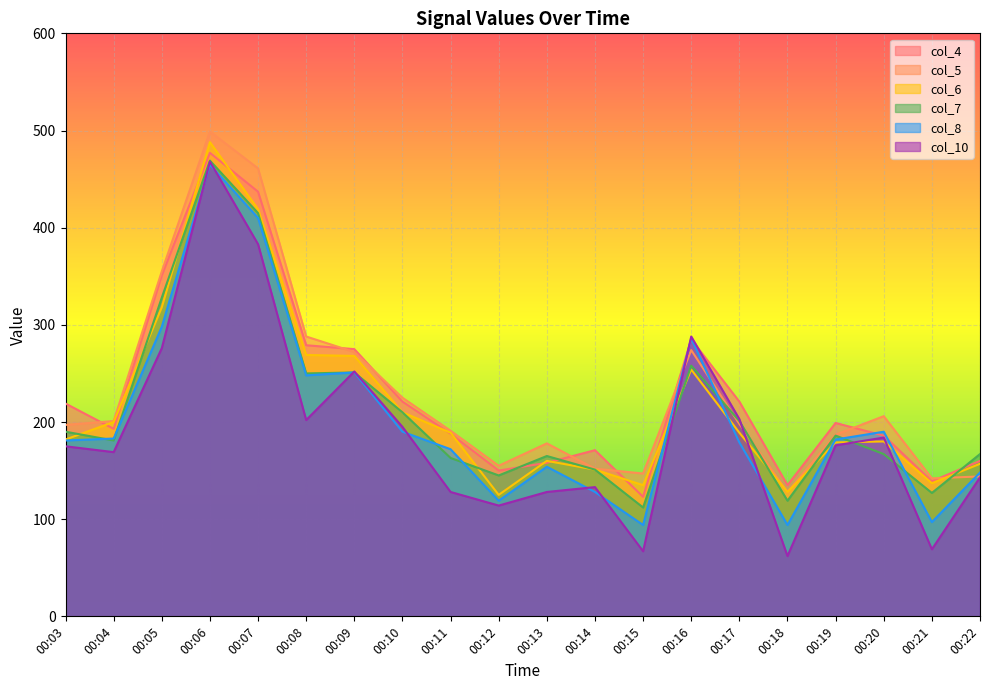

Reading left to right, transcribe all the data shown in this chart.

col_4: 00:03=219	00:04=193	00:05=351	00:06=477	00:07=437	00:08=279	00:09=275	00:10=221	00:11=188	00:12=150	00:13=158	00:14=171	00:15=123	00:16=285	00:17=221	00:18=135	00:19=199	00:20=186	00:21=139	00:22=160
col_5: 00:03=197	00:04=201	00:05=355	00:06=499	00:07=461	00:08=288	00:09=272	00:10=225	00:11=191	00:12=155	00:13=178	00:14=152	00:15=147	00:16=274	00:17=198	00:18=128	00:19=187	00:20=206	00:21=142	00:22=144
col_6: 00:03=182	00:04=200	00:05=318	00:06=488	00:07=419	00:08=269	00:09=268	00:10=210	00:11=189	00:12=125	00:13=160	00:14=151	00:15=135	00:16=254	00:17=189	00:18=128	00:19=179	00:20=180	00:21=137	00:22=157
col_7: 00:03=190	00:04=181	00:05=328	00:06=469	00:07=415	00:08=250	00:09=251	00:10=210	00:11=163	00:12=145	00:13=165	00:14=151	00:15=112	00:16=258	00:17=201	00:18=119	00:19=186	00:20=167	00:21=127	00:22=167
col_8: 00:03=181	00:04=183	00:05=298	00:06=465	00:07=410	00:08=248	00:09=251	00:10=190	00:11=172	00:12=119	00:13=154	00:14=128	00:15=94	00:16=286	00:17=179	00:18=94	00:19=182	00:20=190	00:21=97	00:22=148
col_10: 00:03=175	00:04=169	00:05=276	00:06=468	00:07=383	00:08=202	00:09=252	00:10=195	00:11=128	00:12=114	00:13=128	00:14=133	00:15=67	00:16=288	00:17=203	00:18=62	00:19=176	00:20=184	00:21=69	00:22=143